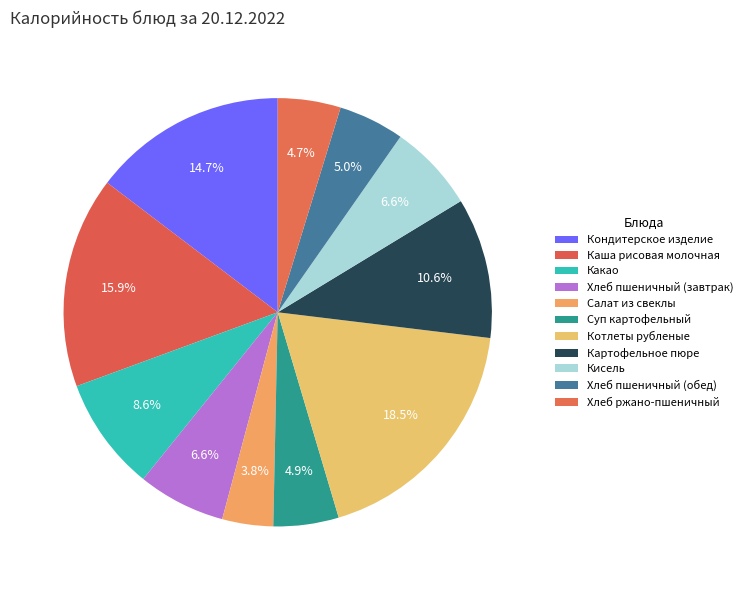

The Кисель slice represents 15% of the pie. True or false?

False